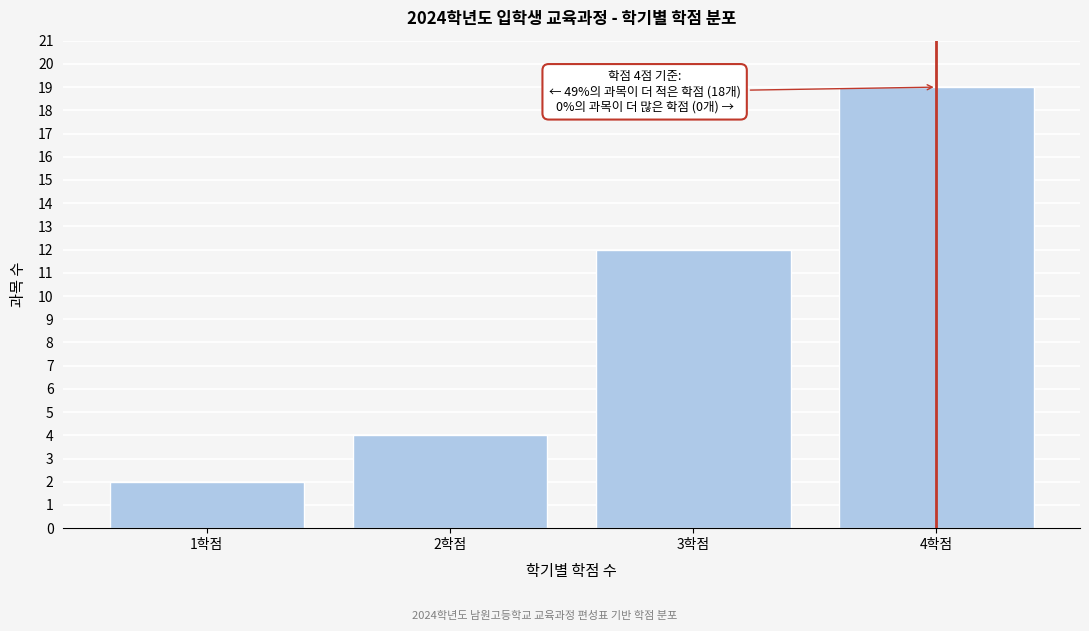

Reading left to right, extract all data points from this chart.

2	4	12	19